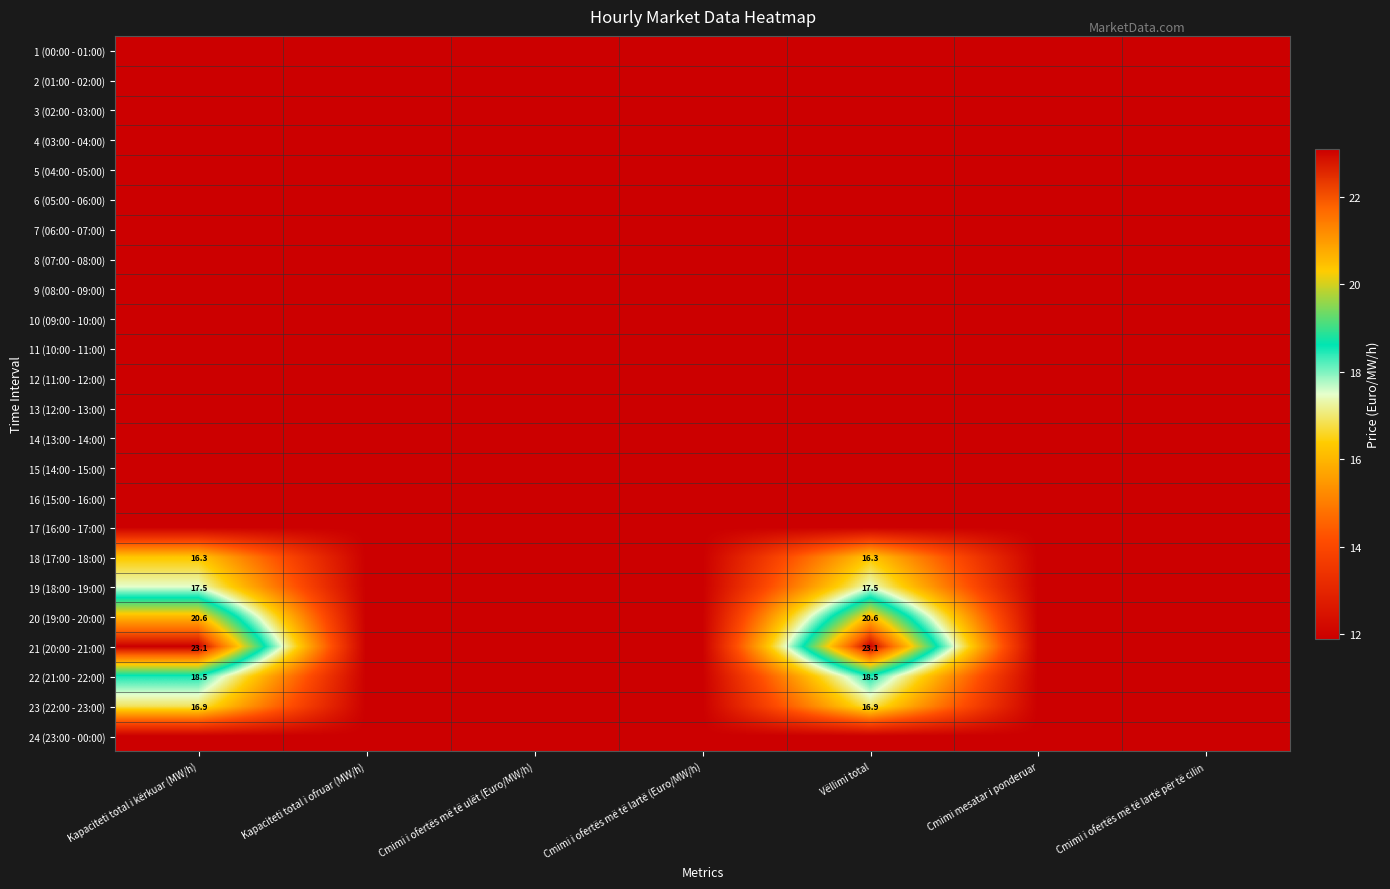

Is it true that 20 (19:00 - 20:00) equals 20.6 at Vëllimi total?

True